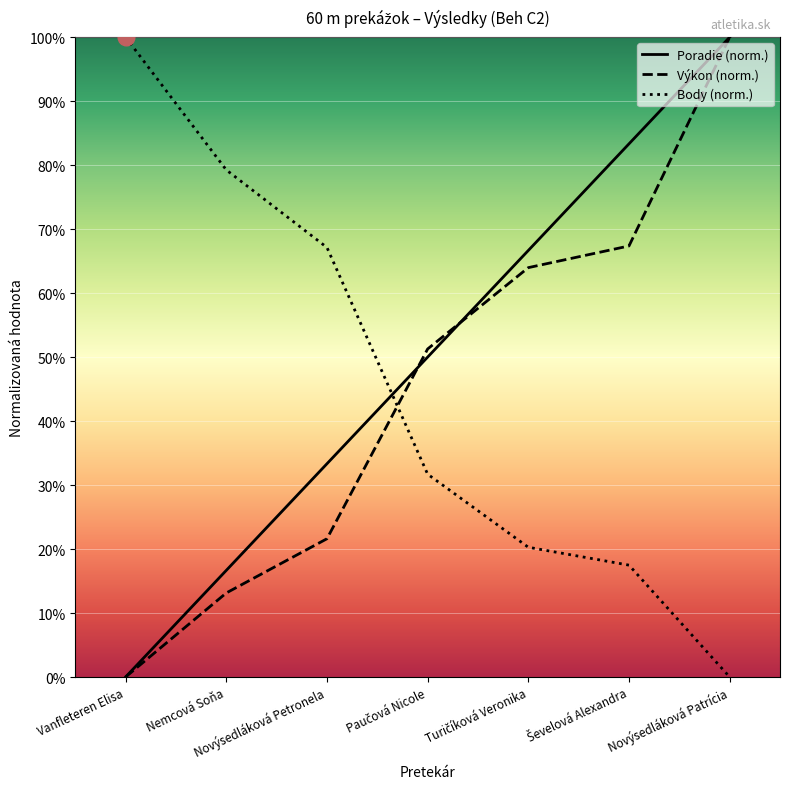

True or false: Poradie (norm.) has more than 1 interior local peaks.

False